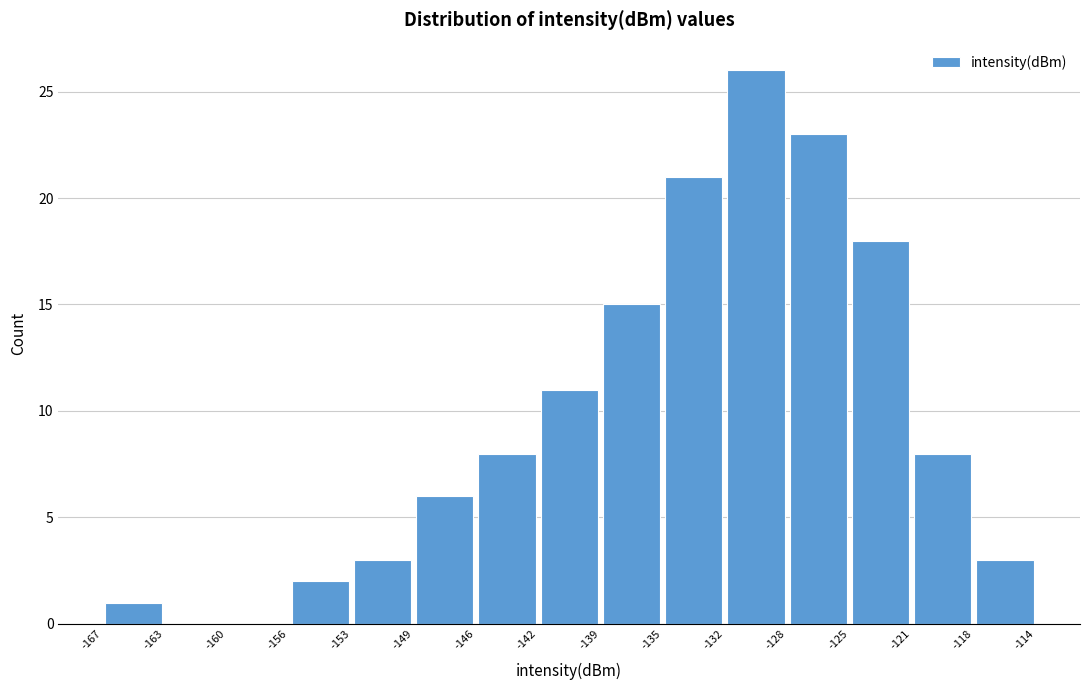

What is the height of the bar covering -135 to -132 on the x-axis? The values are not printed on the chart, so give them approximately, as read against the axis.

21